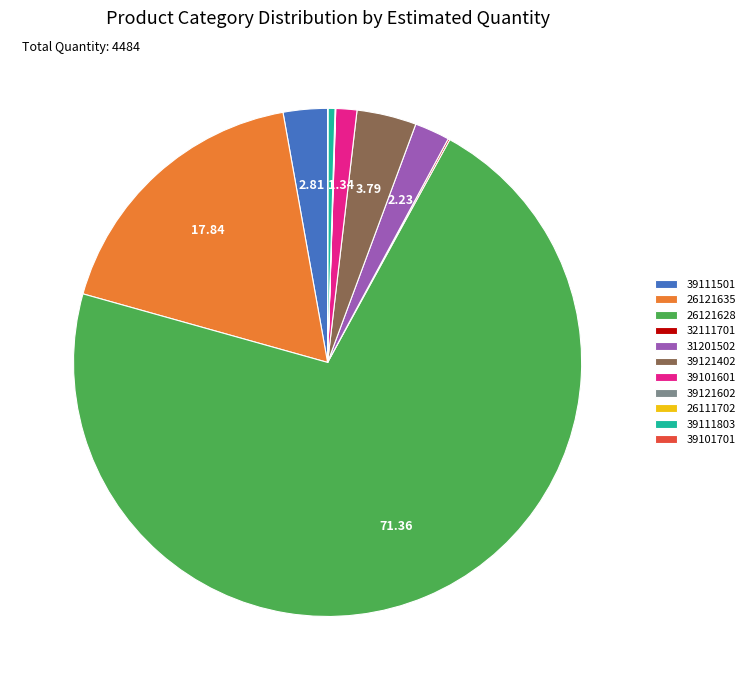

Which category accounts for the majority?

26121628